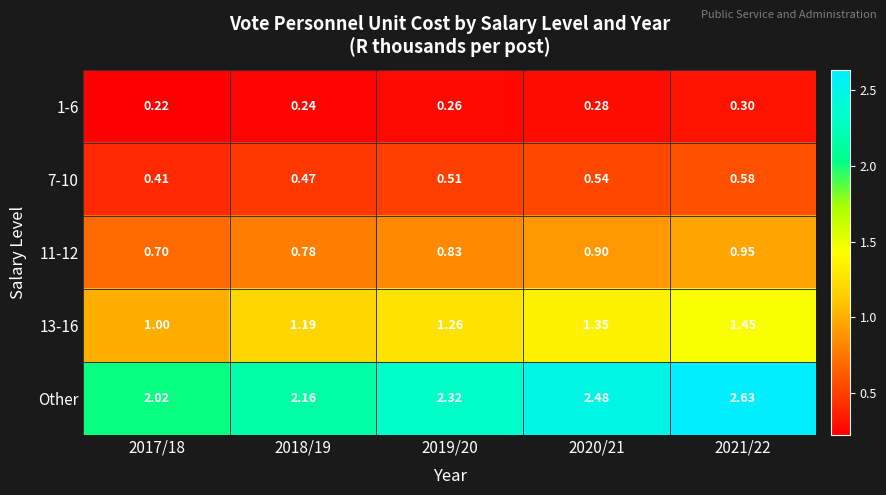

Which series changed the most between 2018/19 and 2021/22?

Other